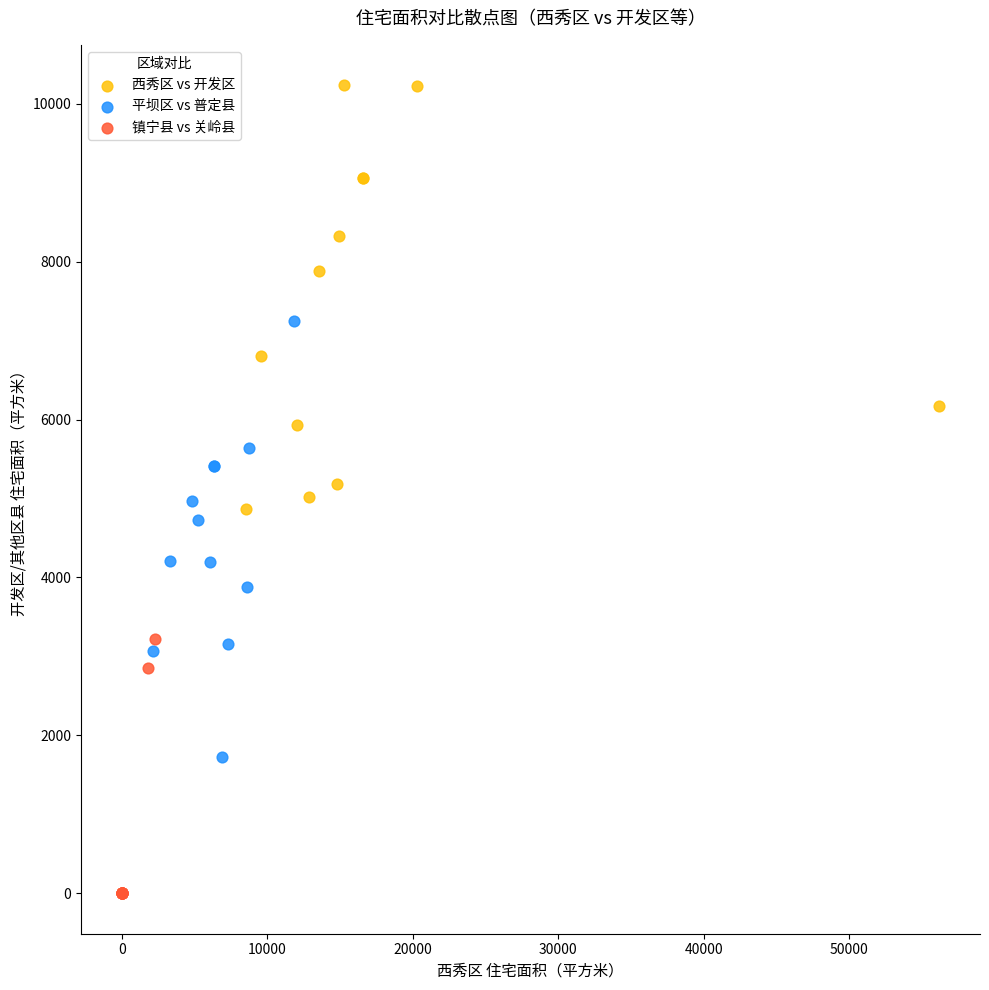

Which series contains the lowest Y value?

镇宁县 vs 关岭县